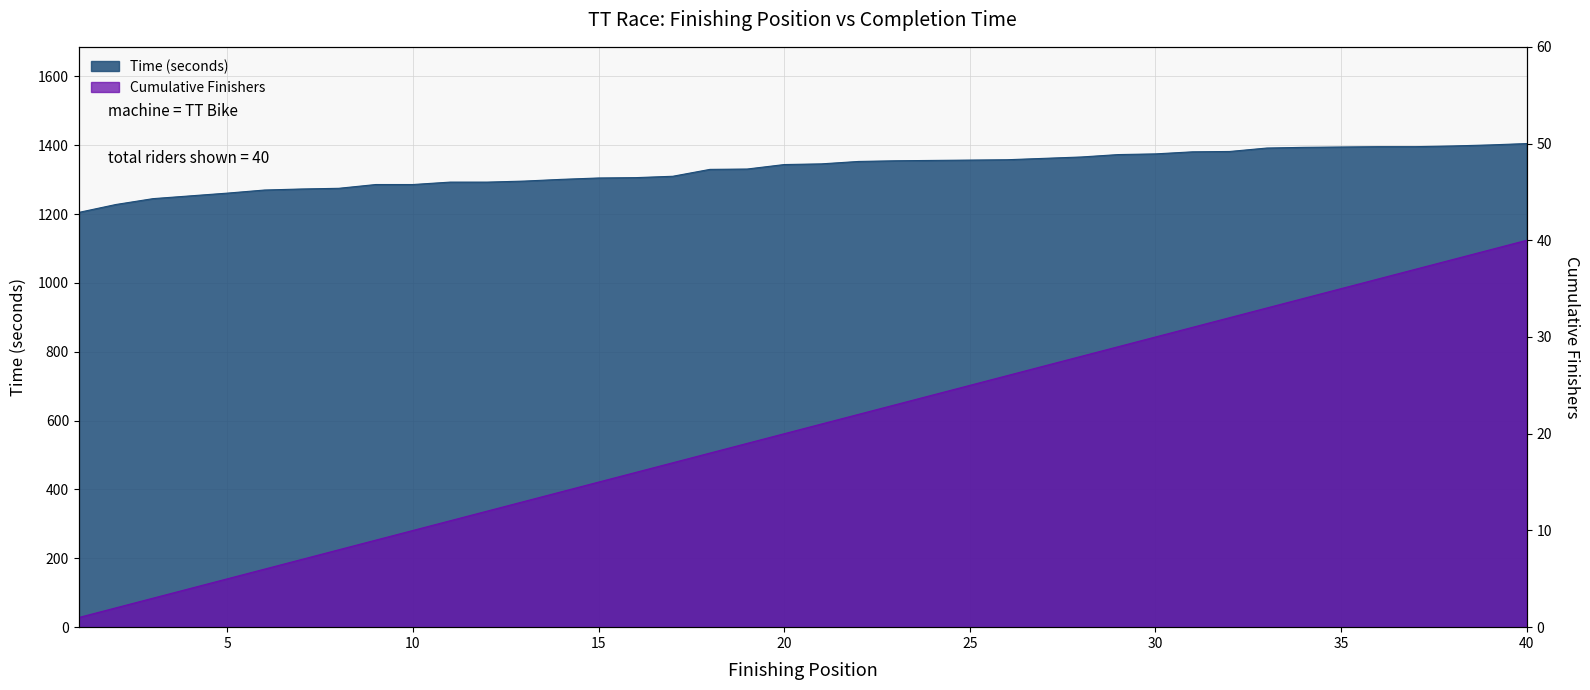

True or false: Cumulative finishers and TT Bike finishing position intersect in this chart.

False